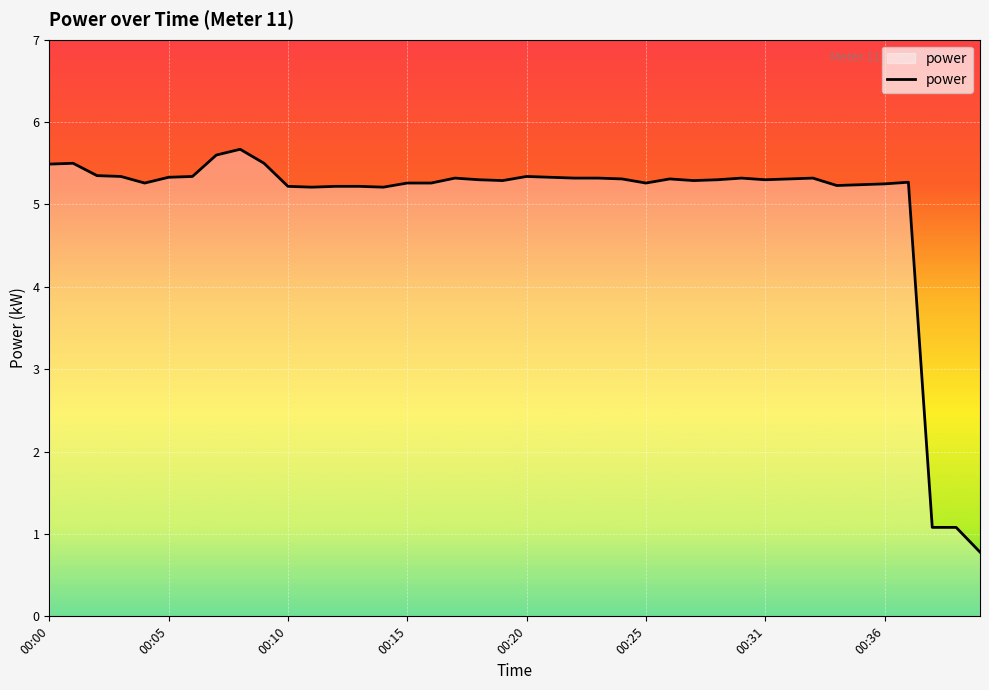

What is the difference between the maximum and minimum values?

4.9